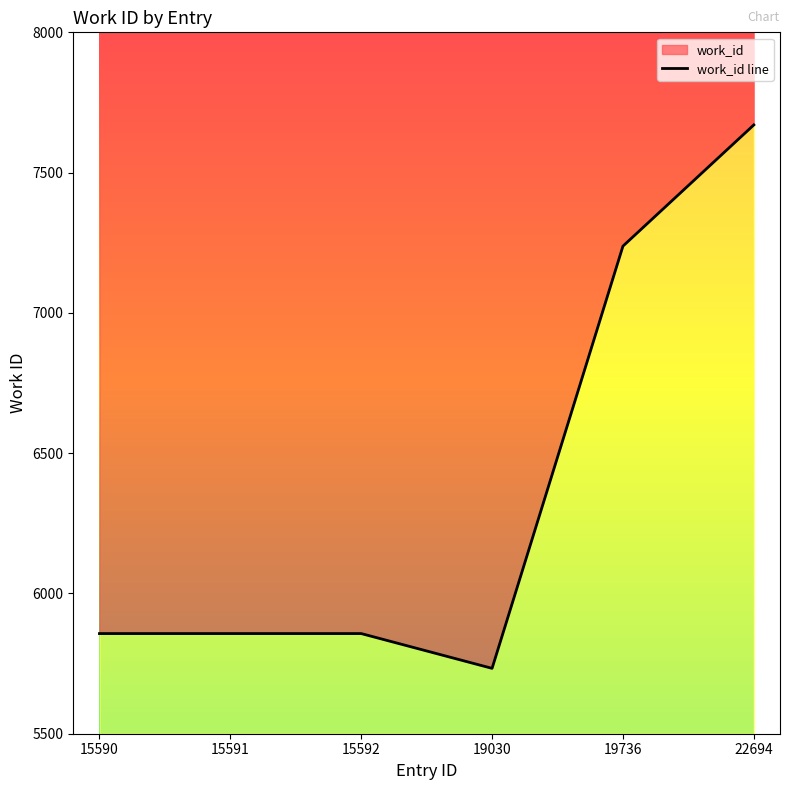

What is the change in value from 15591 to 22694?

+1813